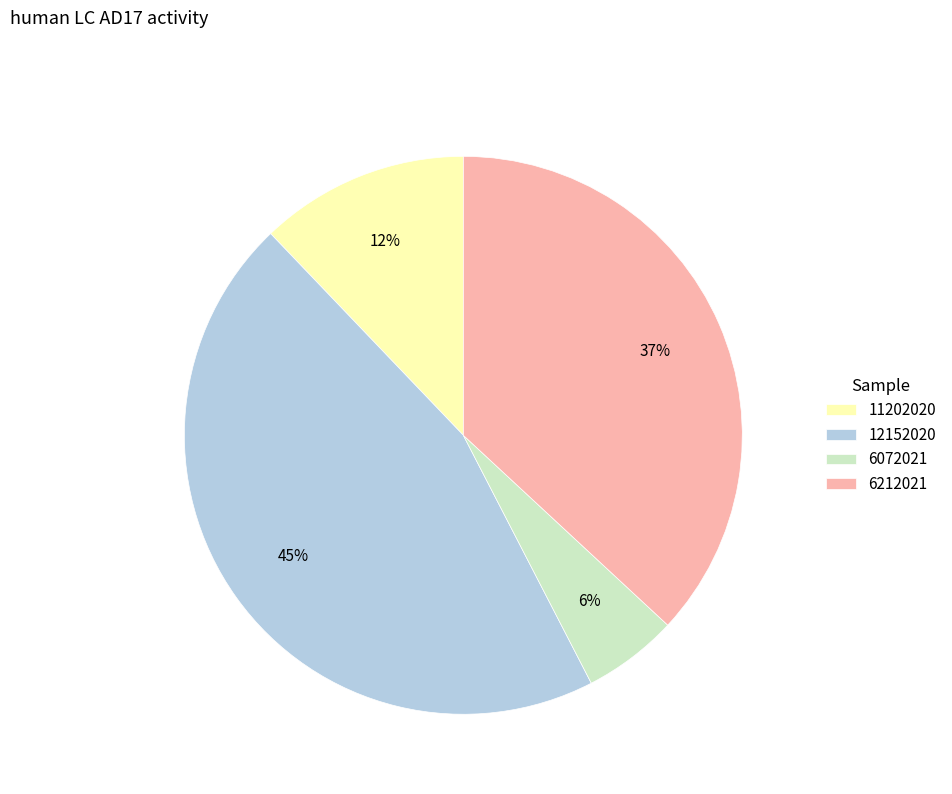

Do 12152020 and 11202020 together represent more than half of the pie?

Yes